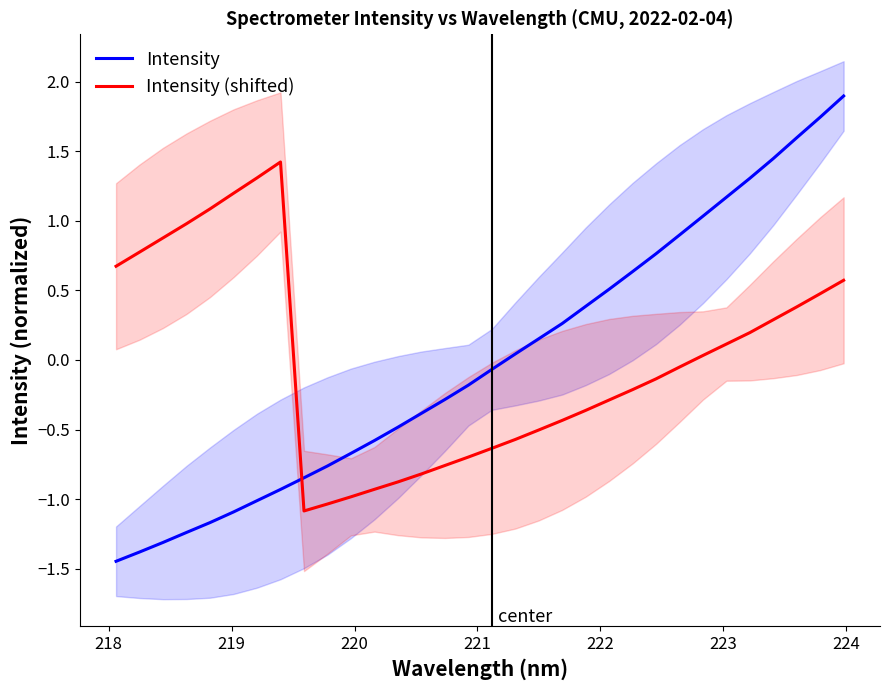

Reading left to right, extract all data points from this chart.

Intensity: -1.4	-1.4	-1.3	-1.2	-1.2	-1.1	-1.0	-0.9	-0.8	-0.8	-0.7	-0.6	-0.5	-0.4	-0.3	-0.2	-0.1	0.0	0.2	0.3	0.4	0.5	0.6	0.8	0.9	1.0	1.2	1.3	1.4	1.6	1.7	1.9
Intensity (shifted): 0.7	0.8	0.9	1.0	1.1	1.2	1.3	1.4	-1.1	-1.0	-1.0	-0.9	-0.9	-0.8	-0.8	-0.7	-0.6	-0.6	-0.5	-0.4	-0.4	-0.3	-0.2	-0.1	-0.1	0.0	0.1	0.2	0.3	0.4	0.5	0.6